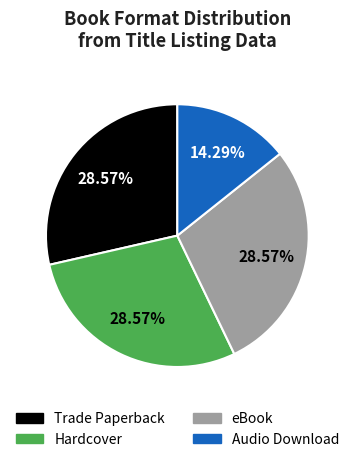

What is the smallest slice in the pie chart?

Audio Download